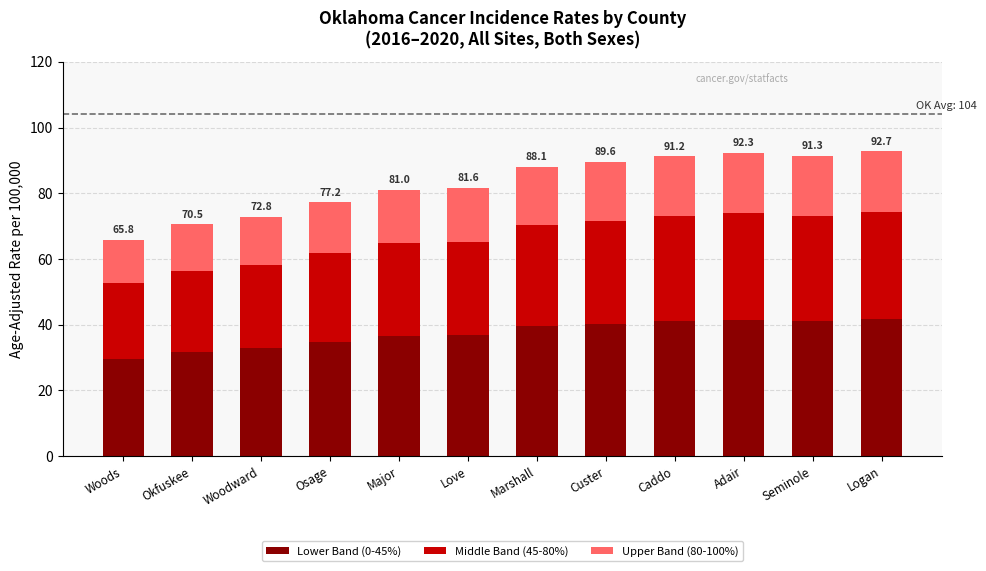

Does the chart contain any negative values?

No